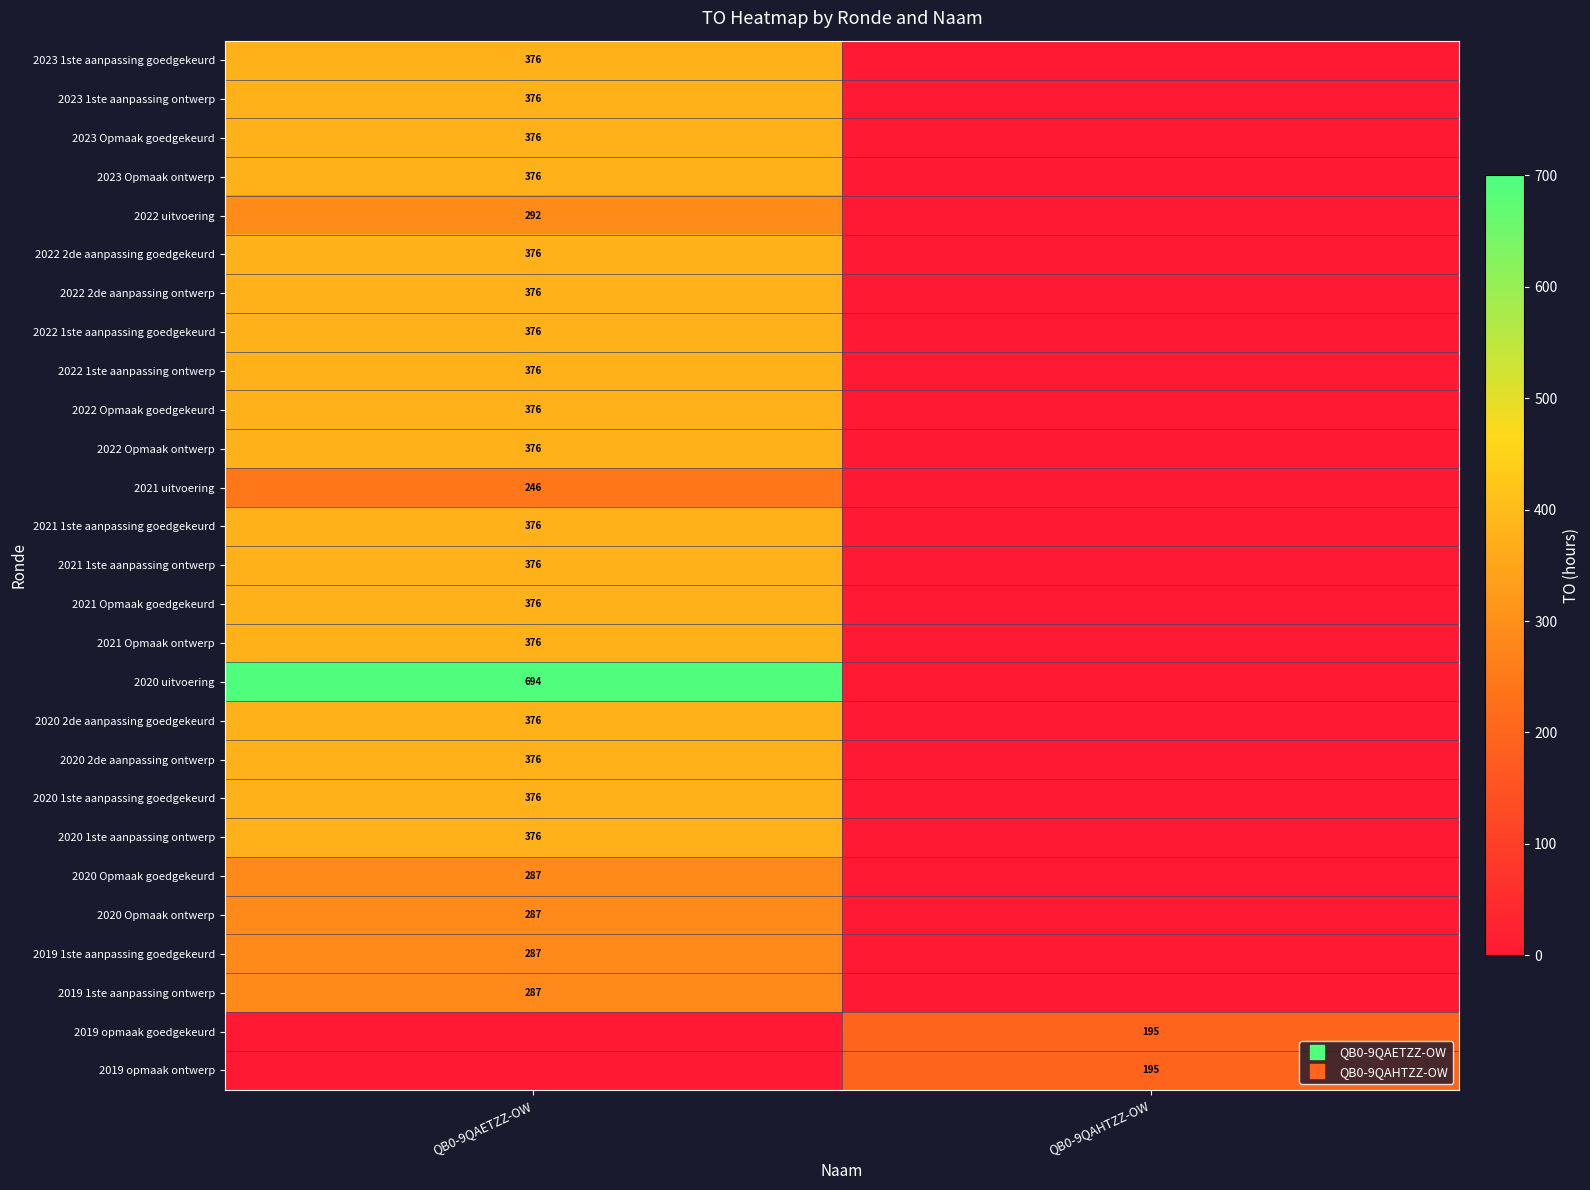

What is the difference between the highest and lowest values at QB0-9QAHTZZ-OW?

195